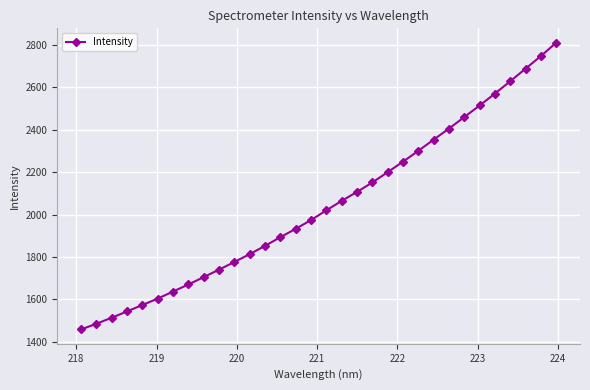

What is the difference between the second highest and second lowest values?

1262.1